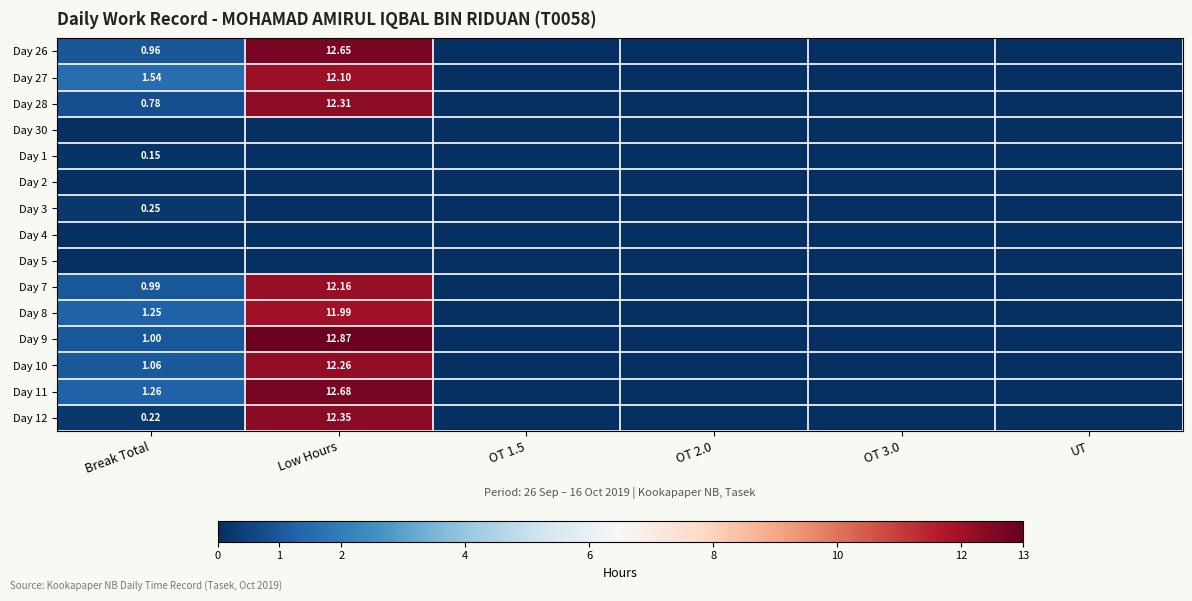

What is the spread (max minus min) of values at Break Total?

1.5